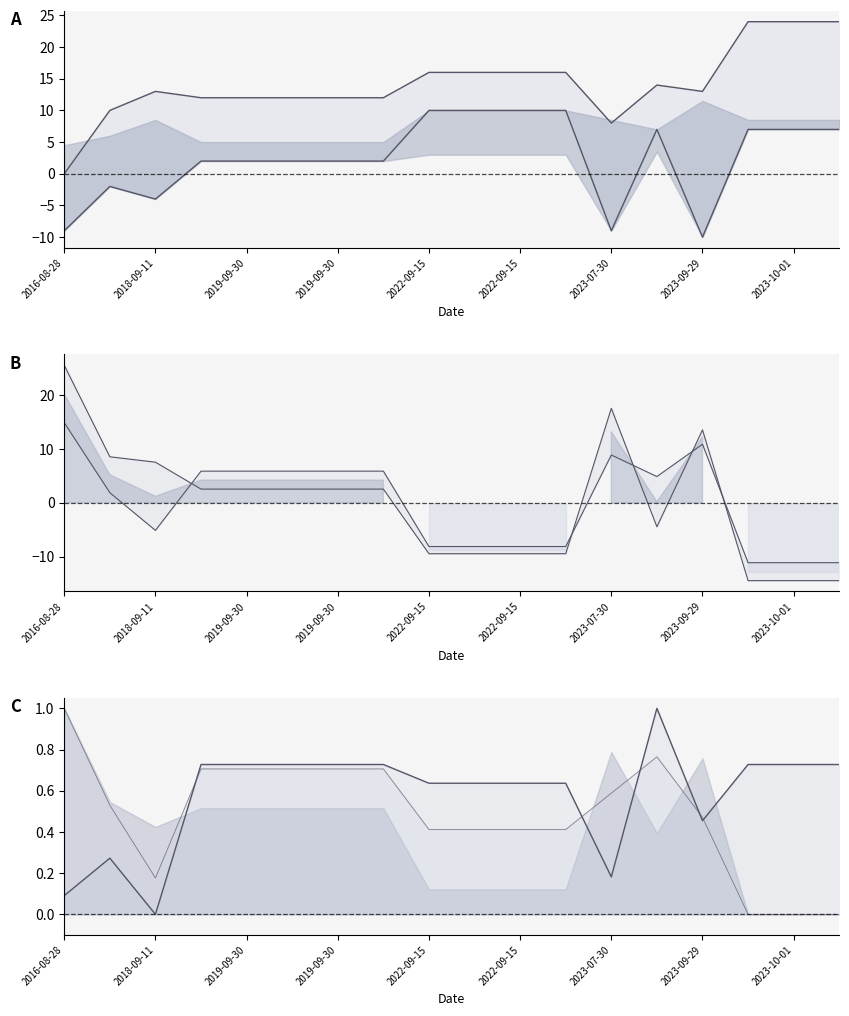

True or false: Dew Point and Temperature intersect in this chart.

True